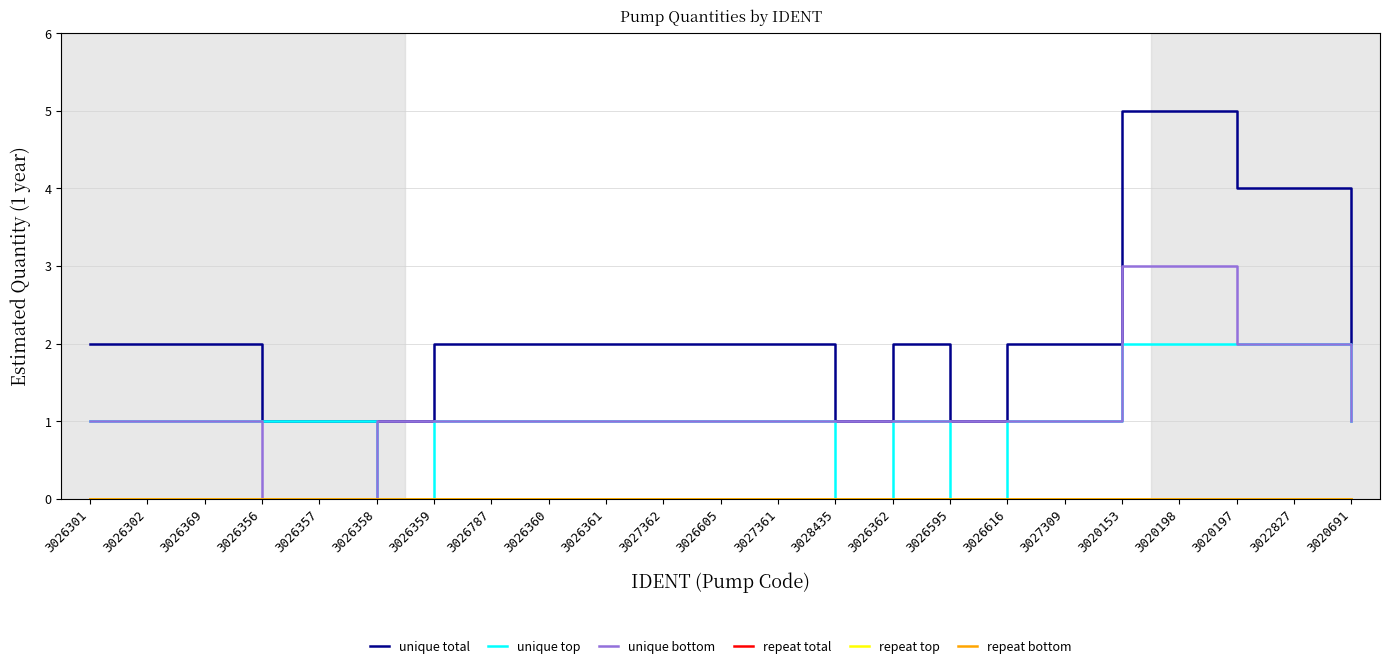

True or false: unique top and repeat bottom intersect in this chart.

False